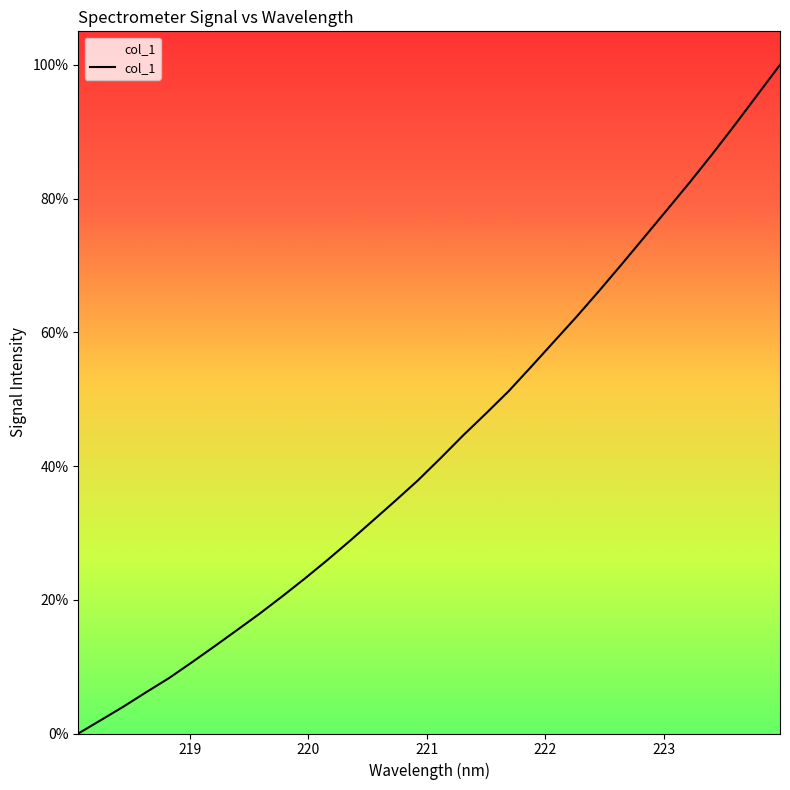

What is the greatest value displayed?

100.0